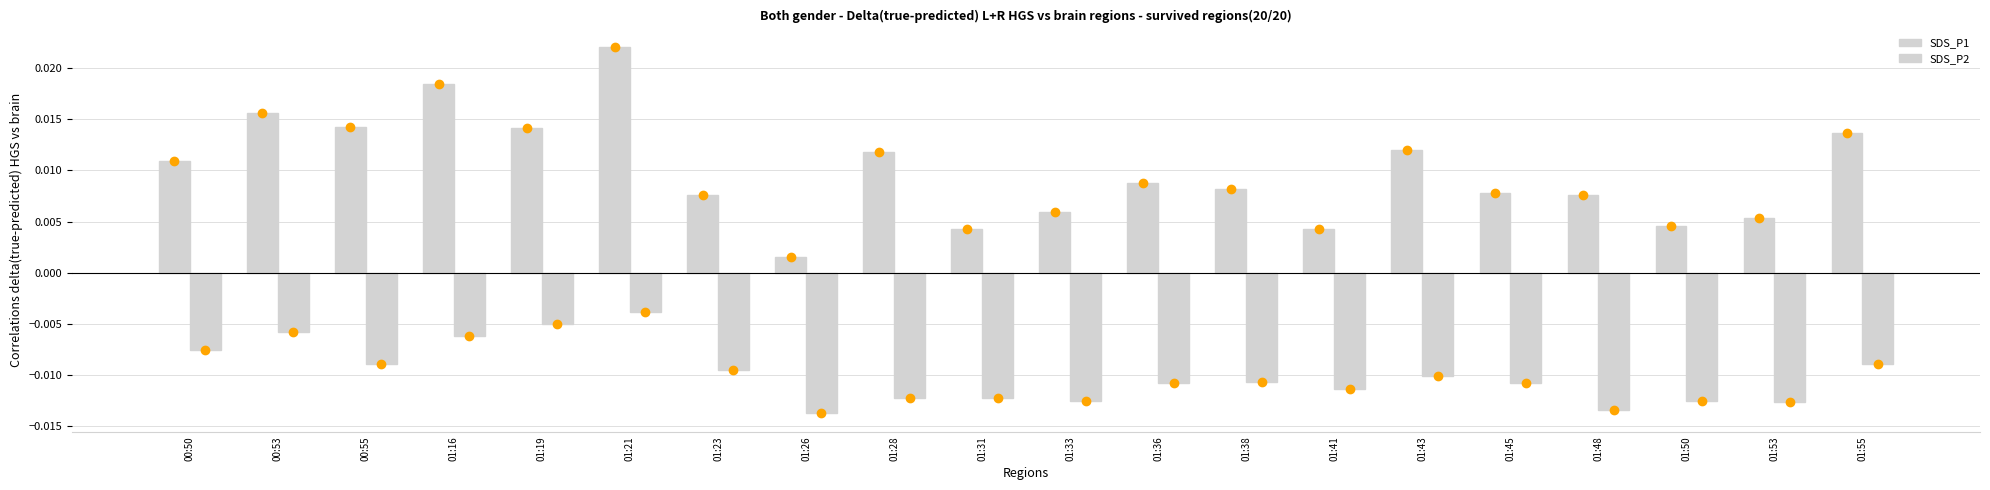

How many data points does each series have?

20